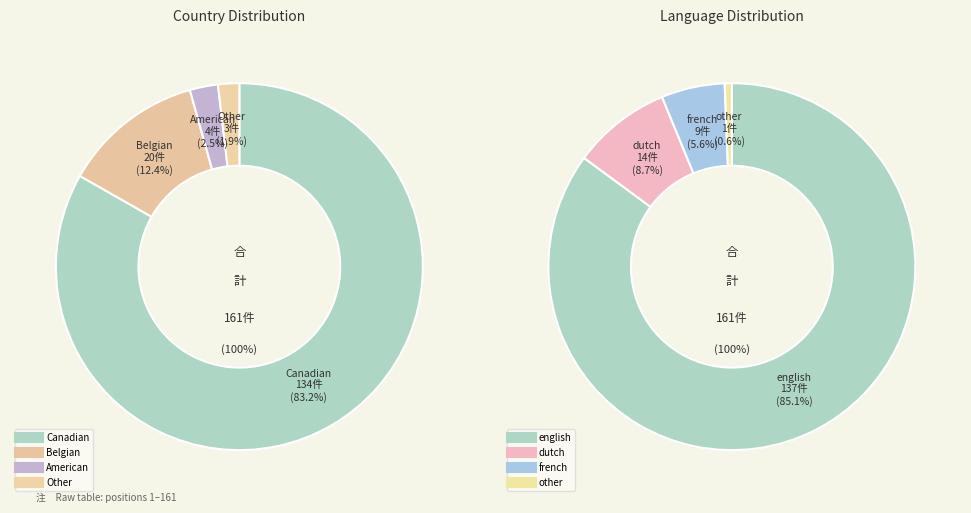

Does Other represent more than half of the total?

No